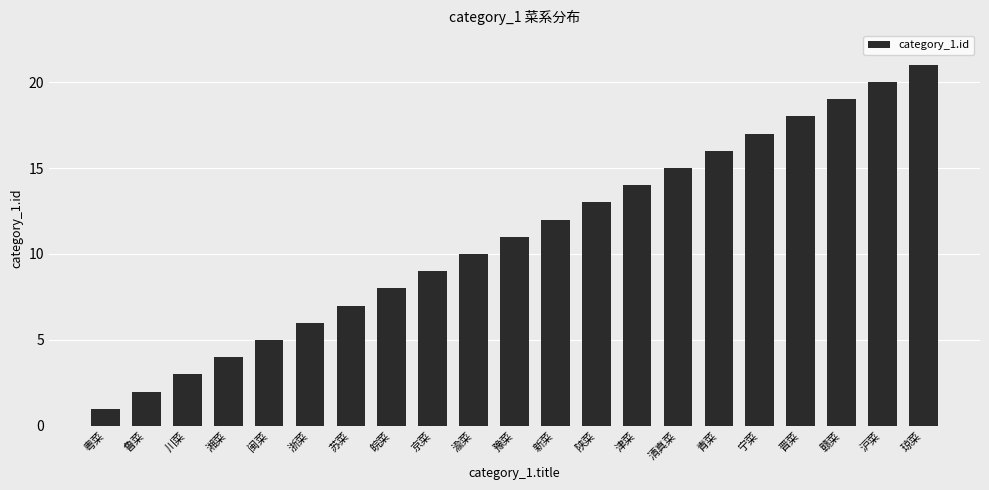

What is the change in value from 川菜 to 新菜?

+9